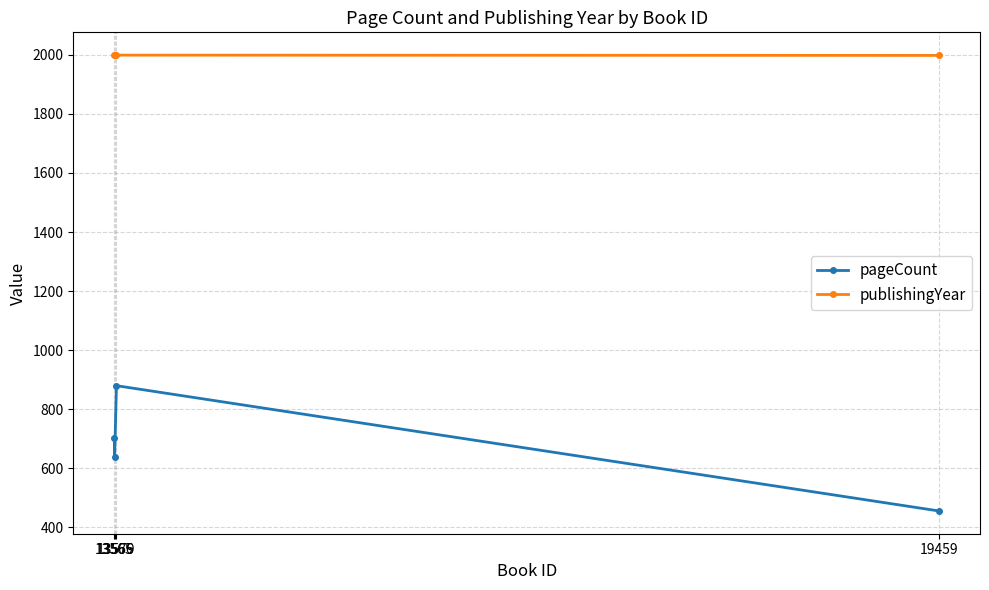

What is the value of the pageCount point at the 3rd from the left?

880